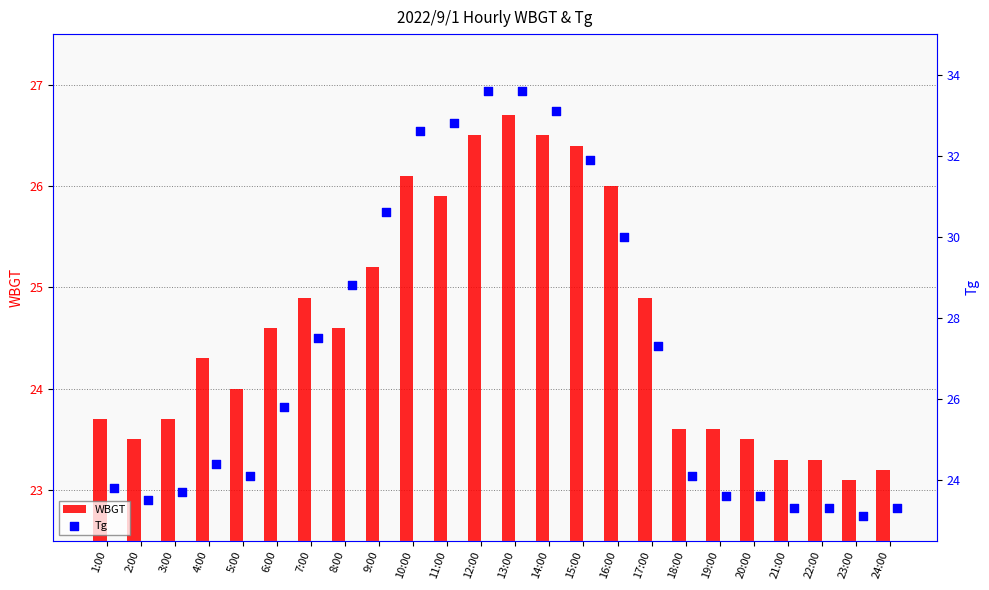

Which series has the largest total across all categories?

Tg